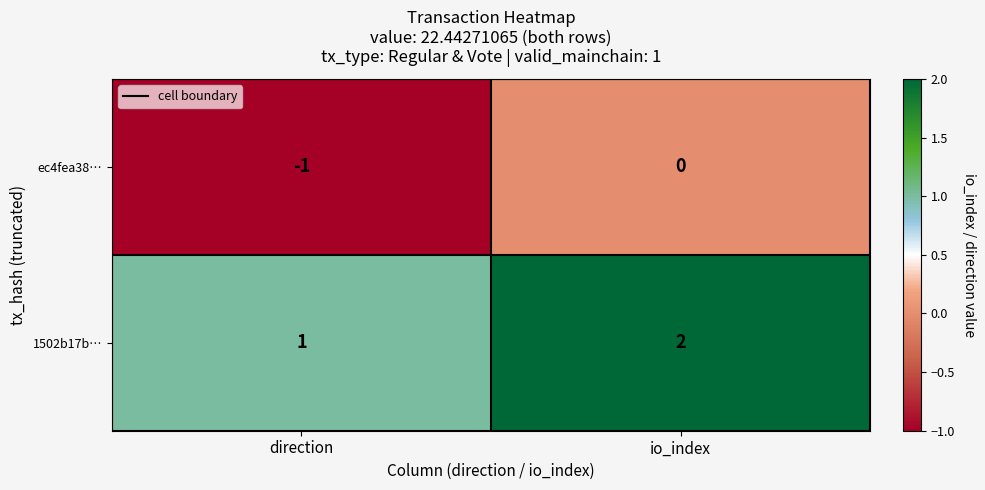

Rank the series by their average value, from highest to lowest.

1502b17b…, ec4fea38…